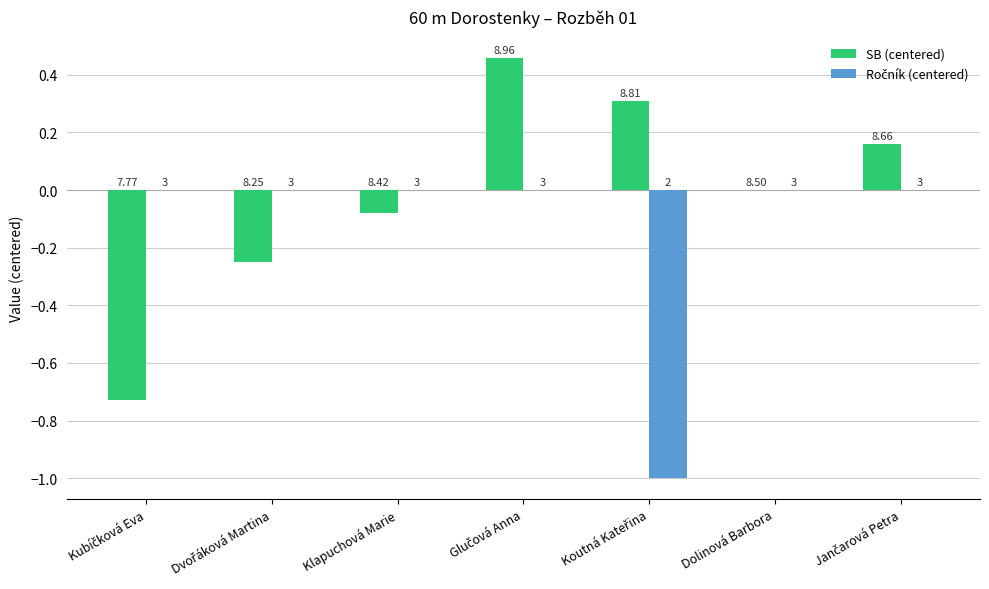

How many groups of bars are there?

7